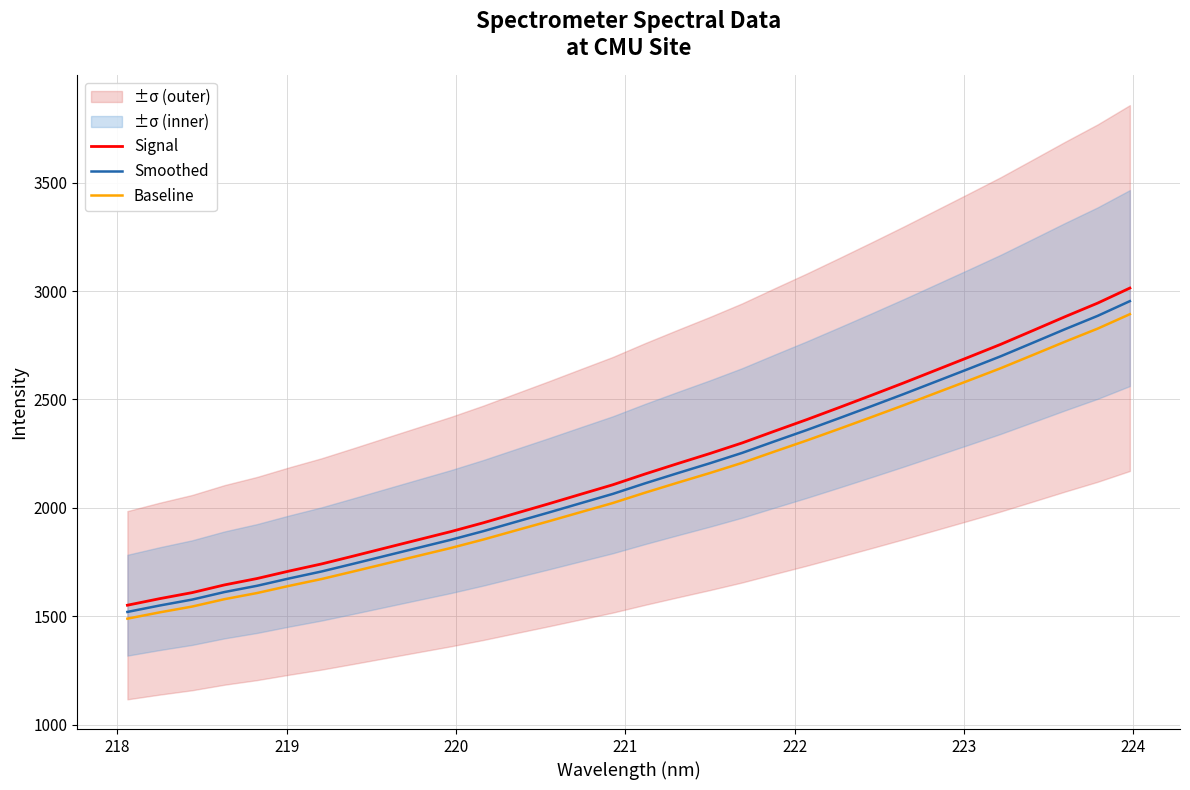

What is the highest value of the Baseline series?

2893.1